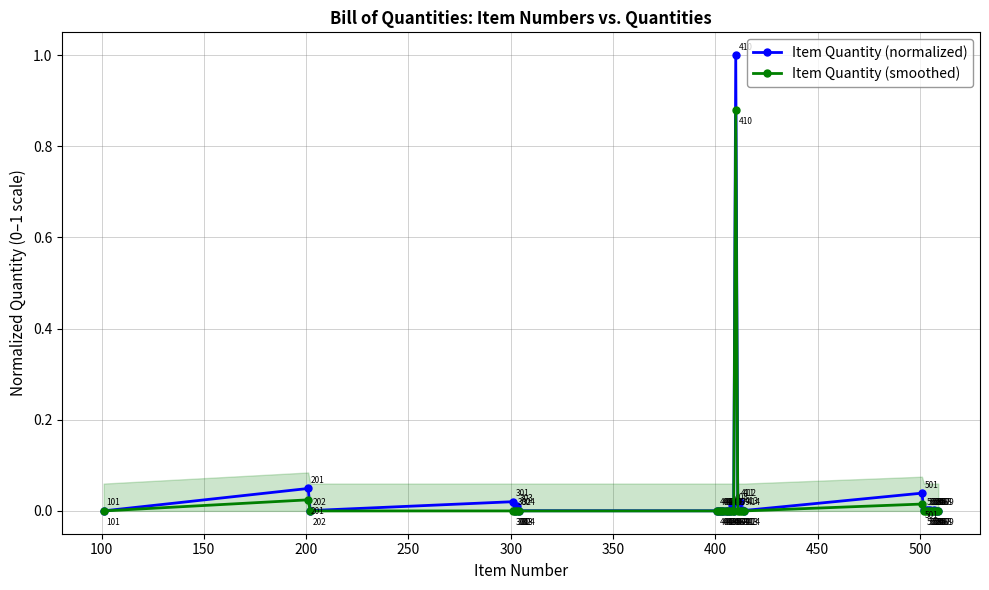

True or false: Item Quantity (smoothed) and Item Quantity (normalized) cross at least once.

False